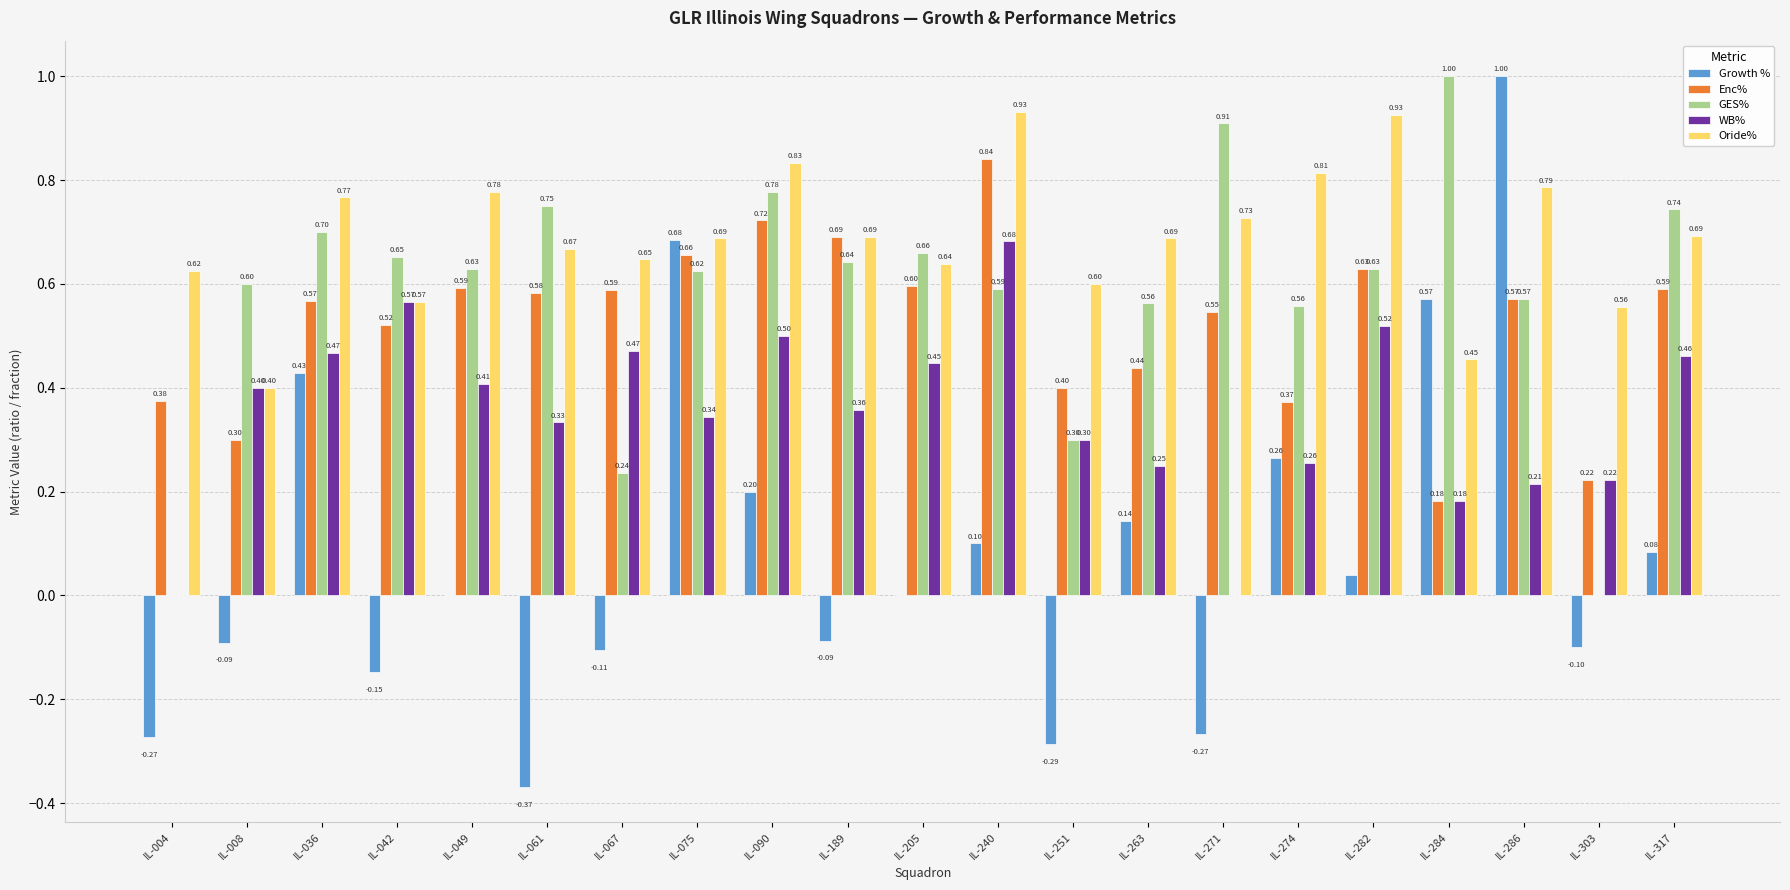

Which series changed the most between IL-004 and IL-284?

GES%